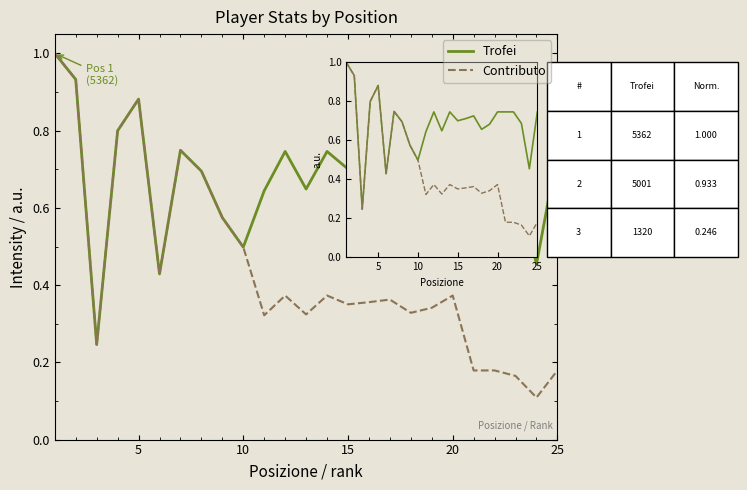

Which series has the largest range (max minus min)?

Contributo